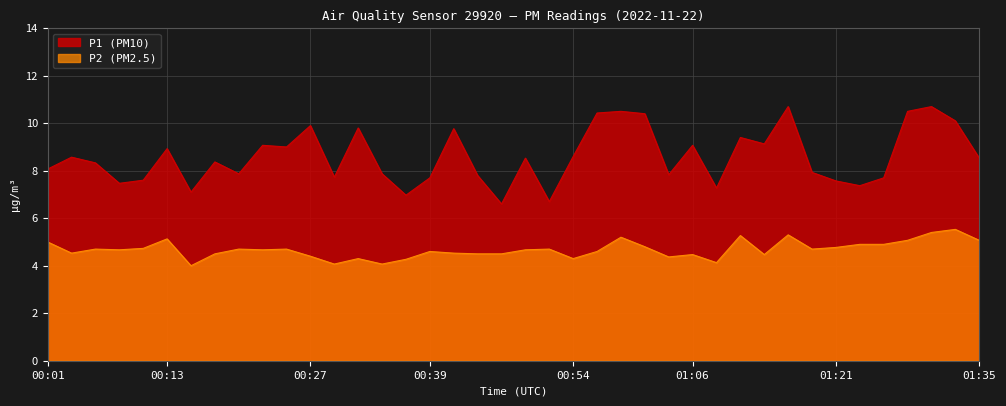

What is the difference between the maximum and minimum values in the P1 (PM10) series?

4.1